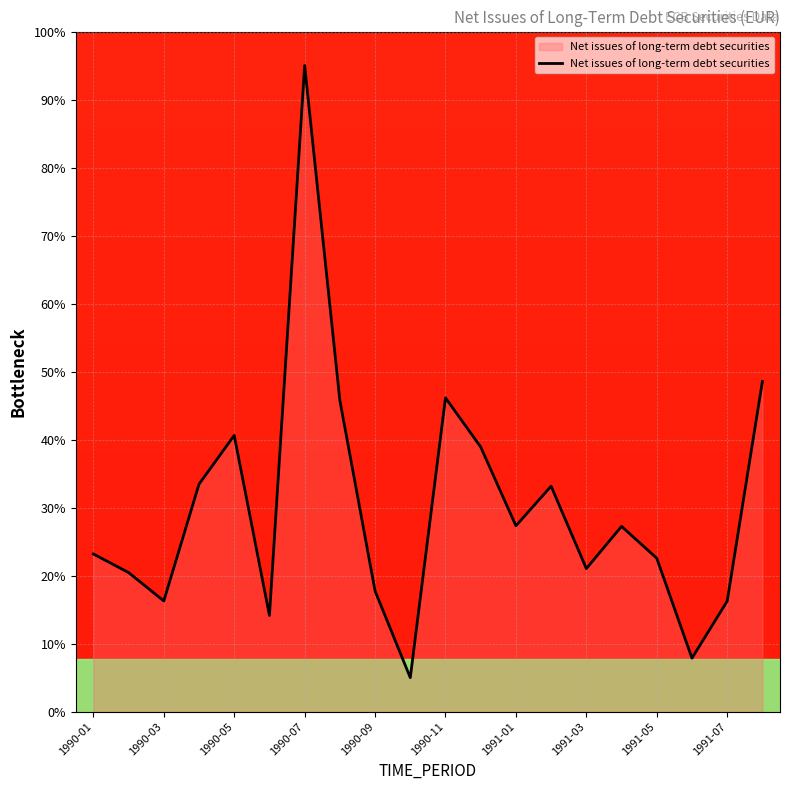

What is the greatest value displayed?

95.0